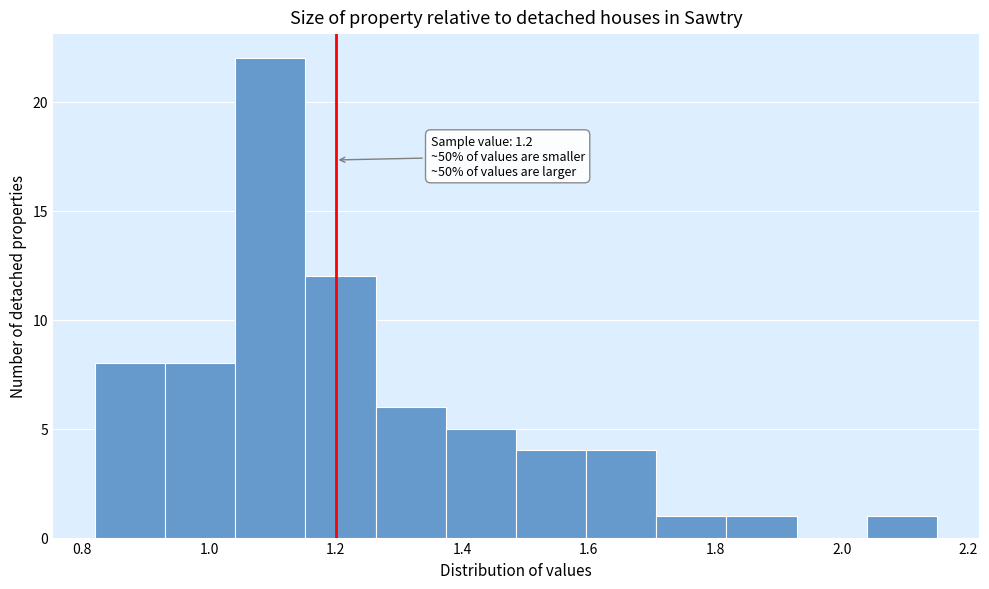

Over which range of the x-axis is the bar tallest?

1.04 to 1.16